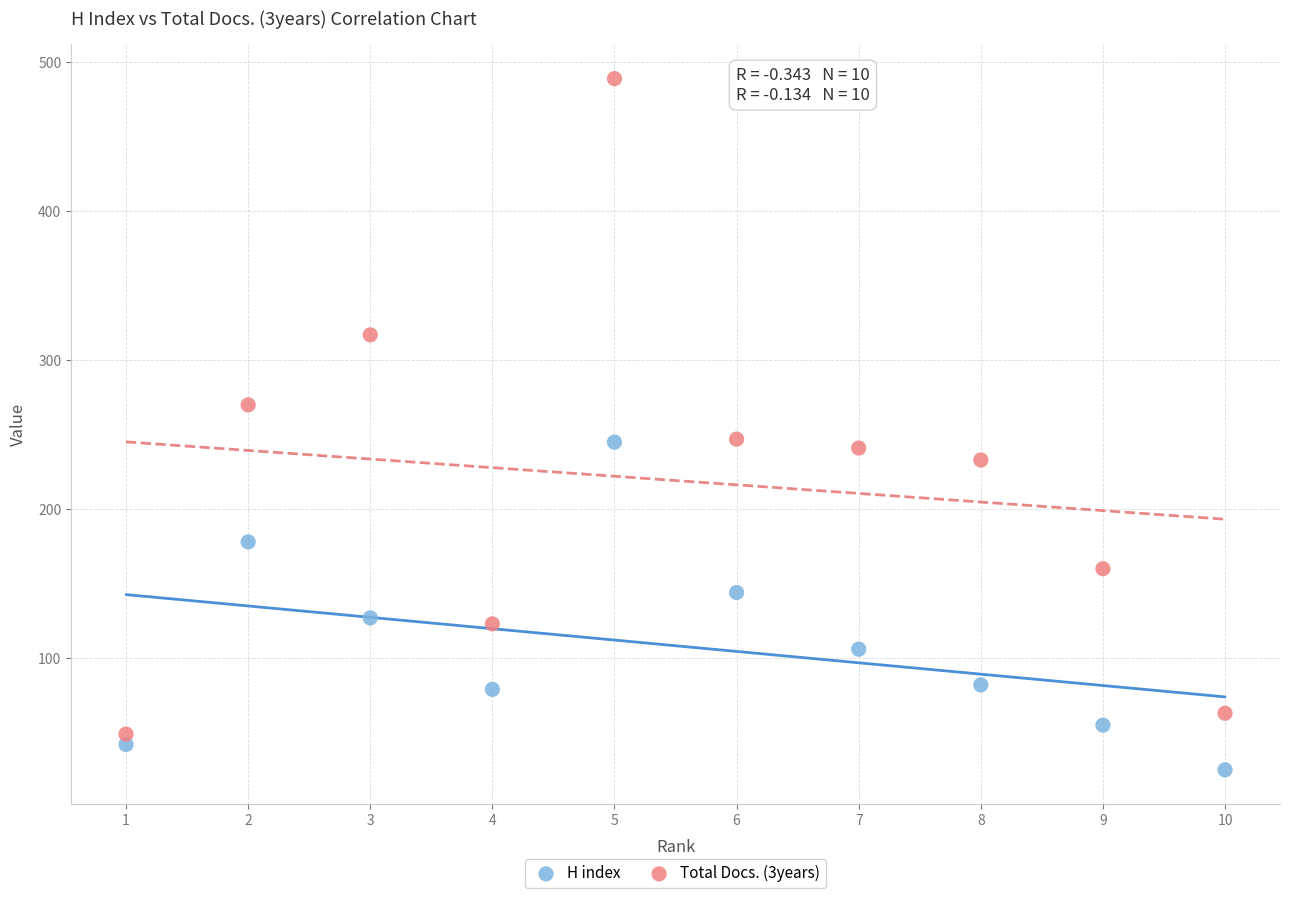

What is the X range (max minus min) for the scatter plot?

9